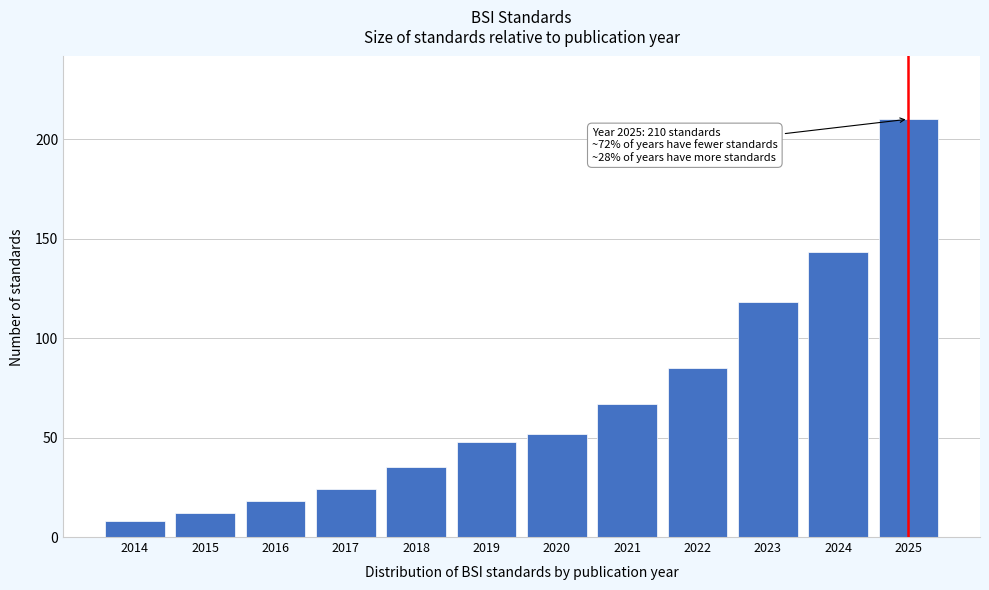

Reading left to right, transcribe all the data shown in this chart.

2014=8	2015=12	2016=18	2017=24	2018=35	2019=48	2020=52	2021=67	2022=85	2023=118	2024=143	2025=210